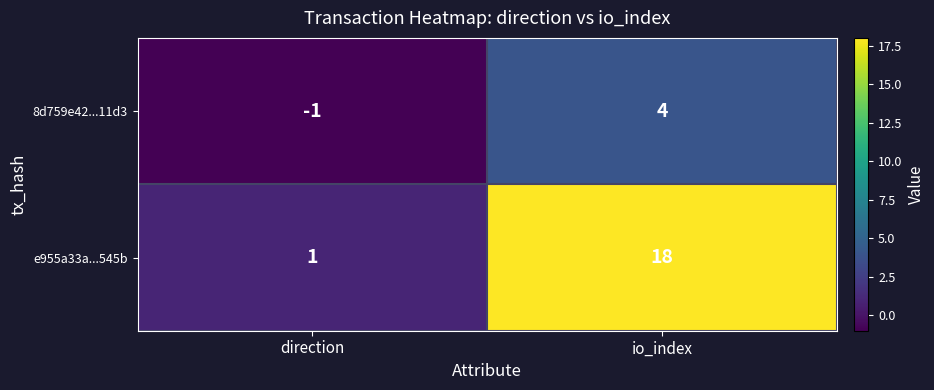

List the series in order of their overall mean, highest first.

e955a33a...545b, 8d759e42...11d3